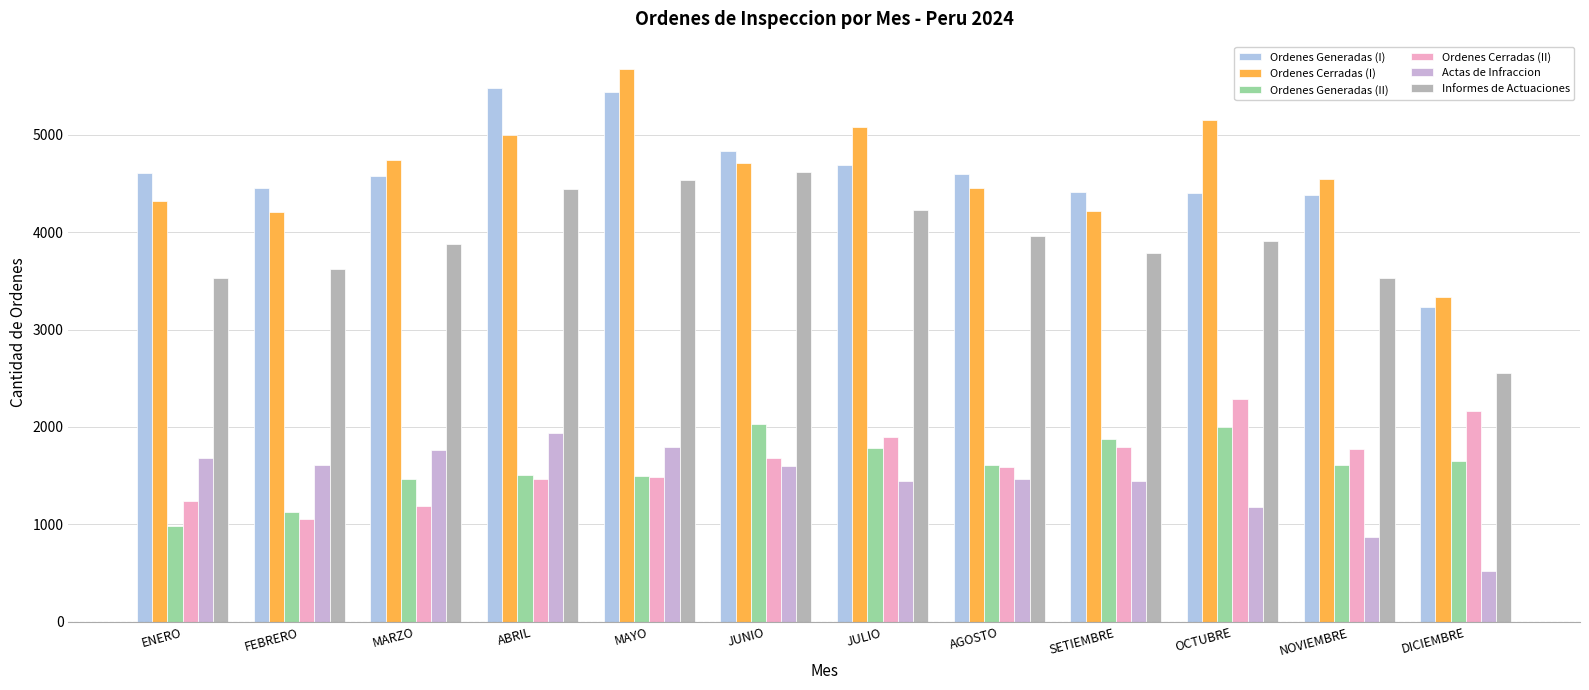

What is the sum of the Actas de Infraccion values at ABRIL and NOVIEMBRE?

2804